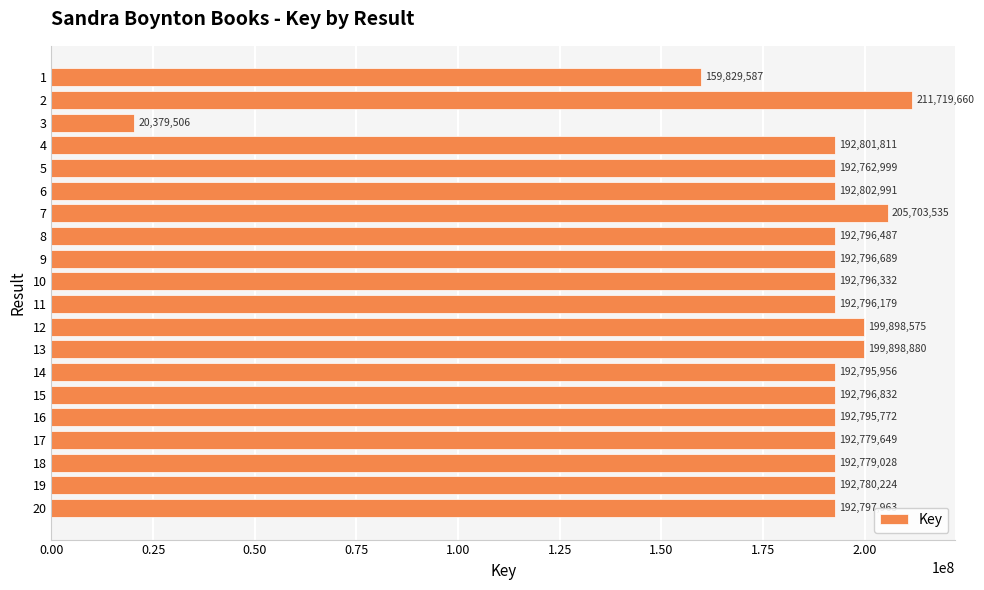

Which has a higher value, 11 or 6?

6